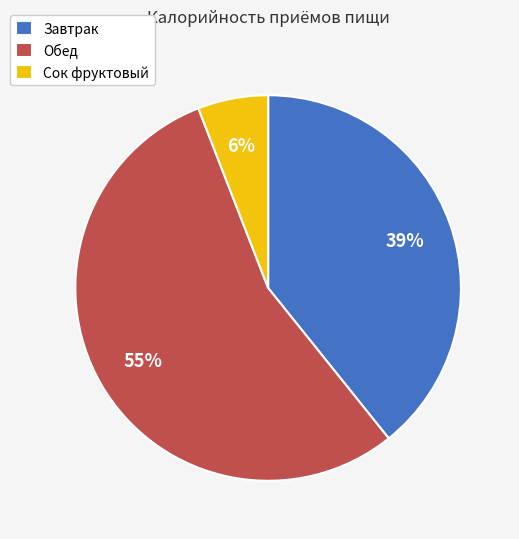

To the nearest percent, what is the combined percentage of Сок фруктовый and Обед?

61%